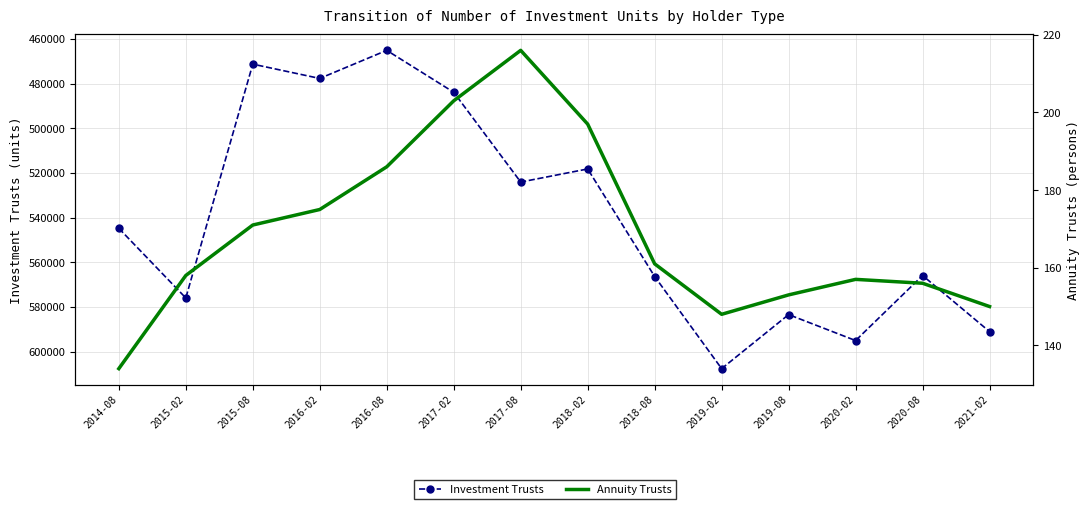

What is the difference between the second highest and minimum values in the Investment Trusts series?

129970